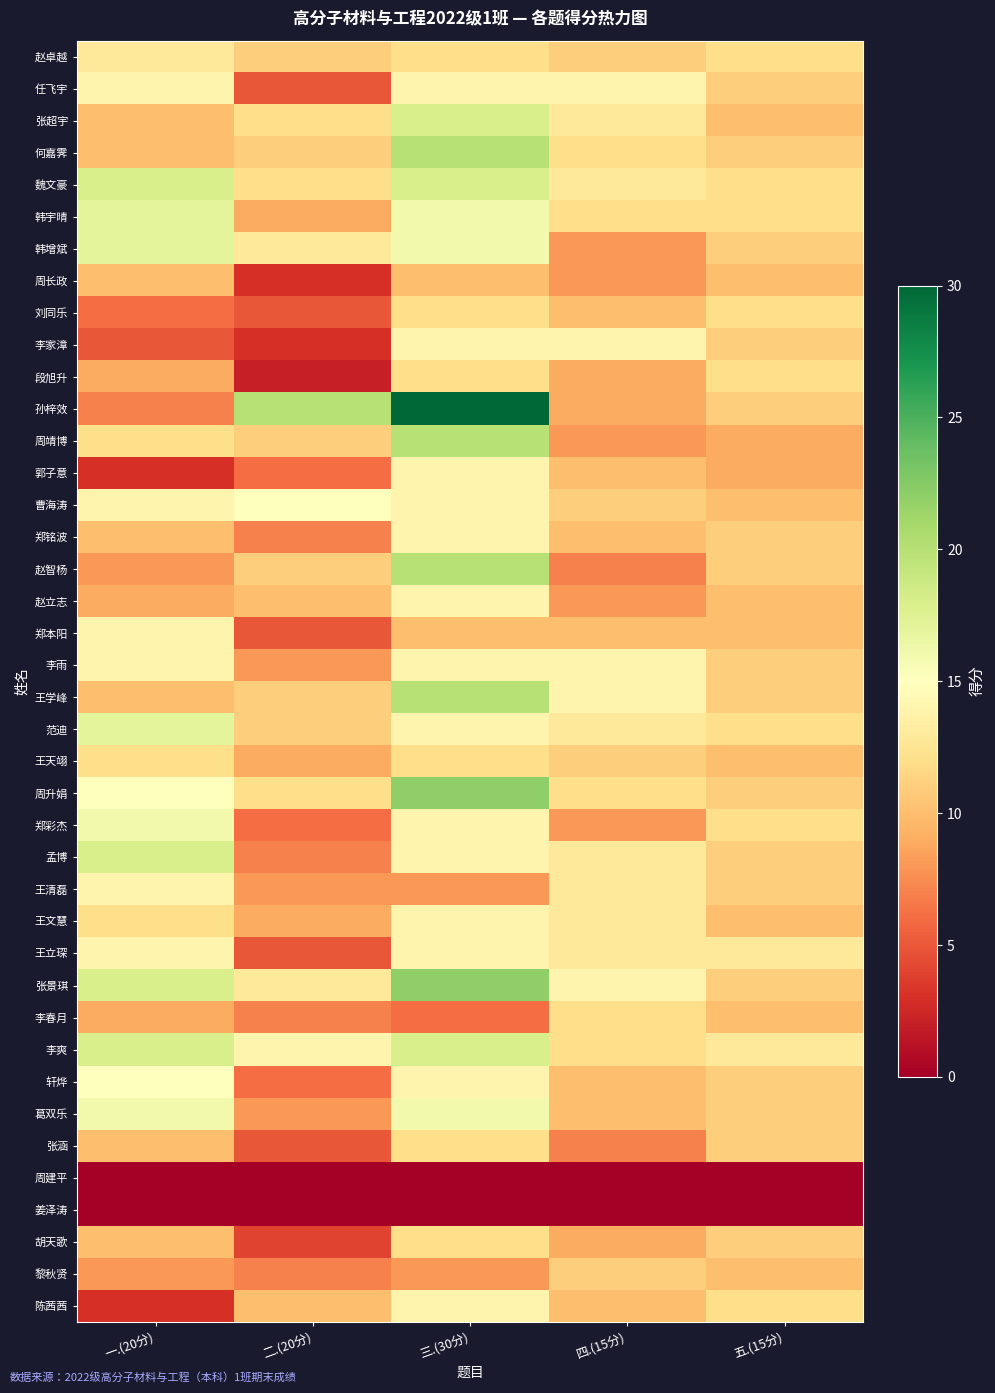

What is the spread (max minus min) of values at 一.(20分)?

18